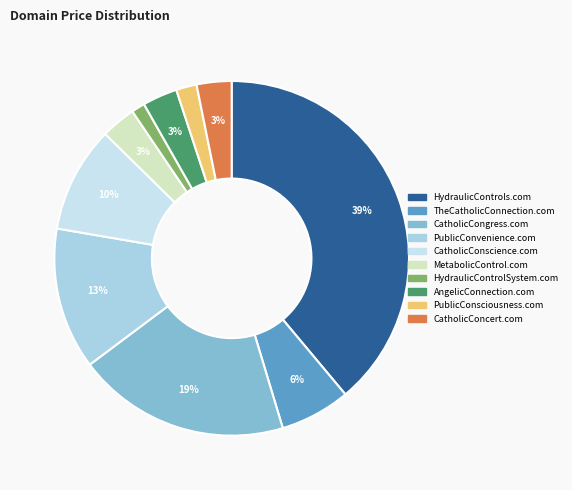

How many segments does this pie chart have?

10